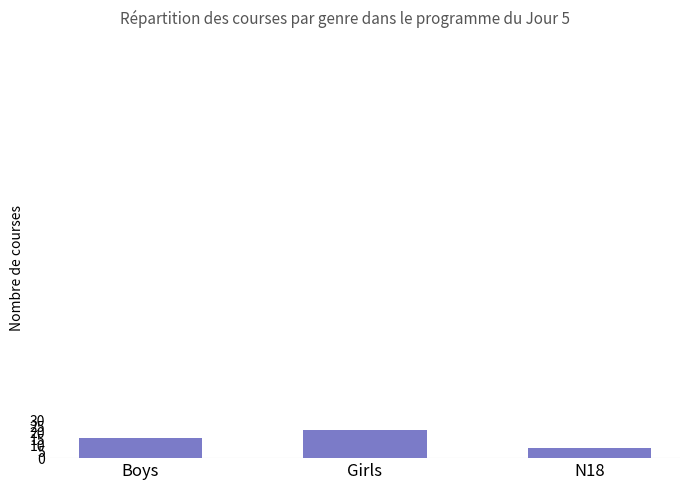

What is the value of the 2nd bar from the left?

22